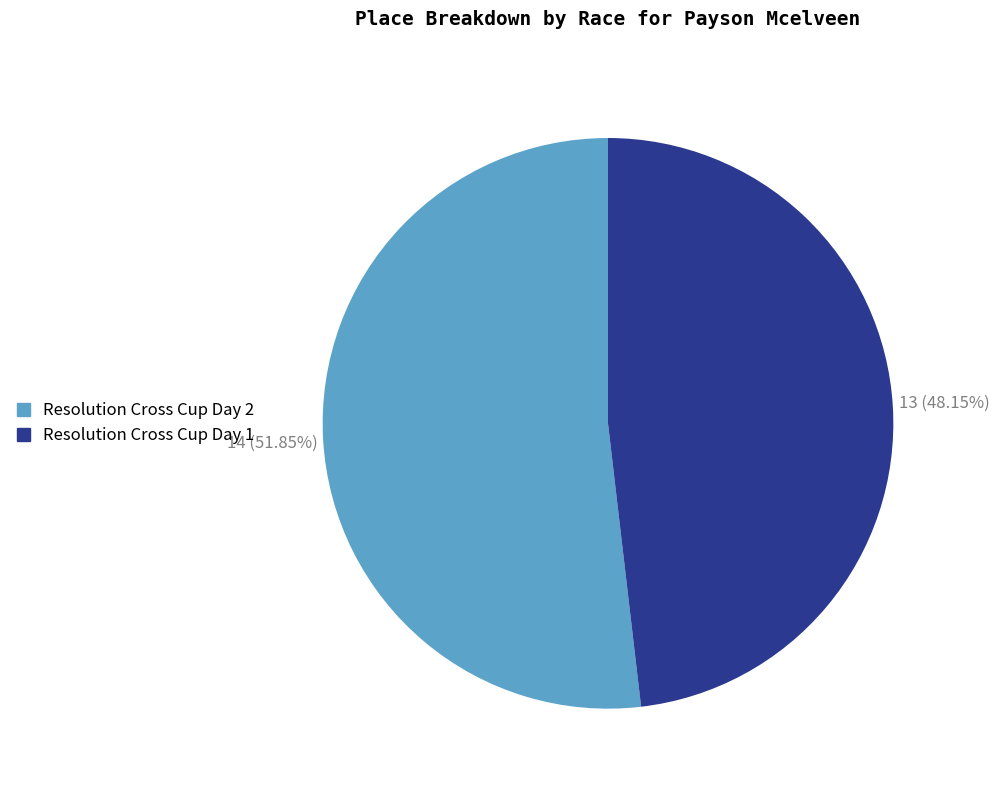

To the nearest percent, what is the combined percentage of Resolution Cross Cup Day 2 and Resolution Cross Cup Day 1?

100%